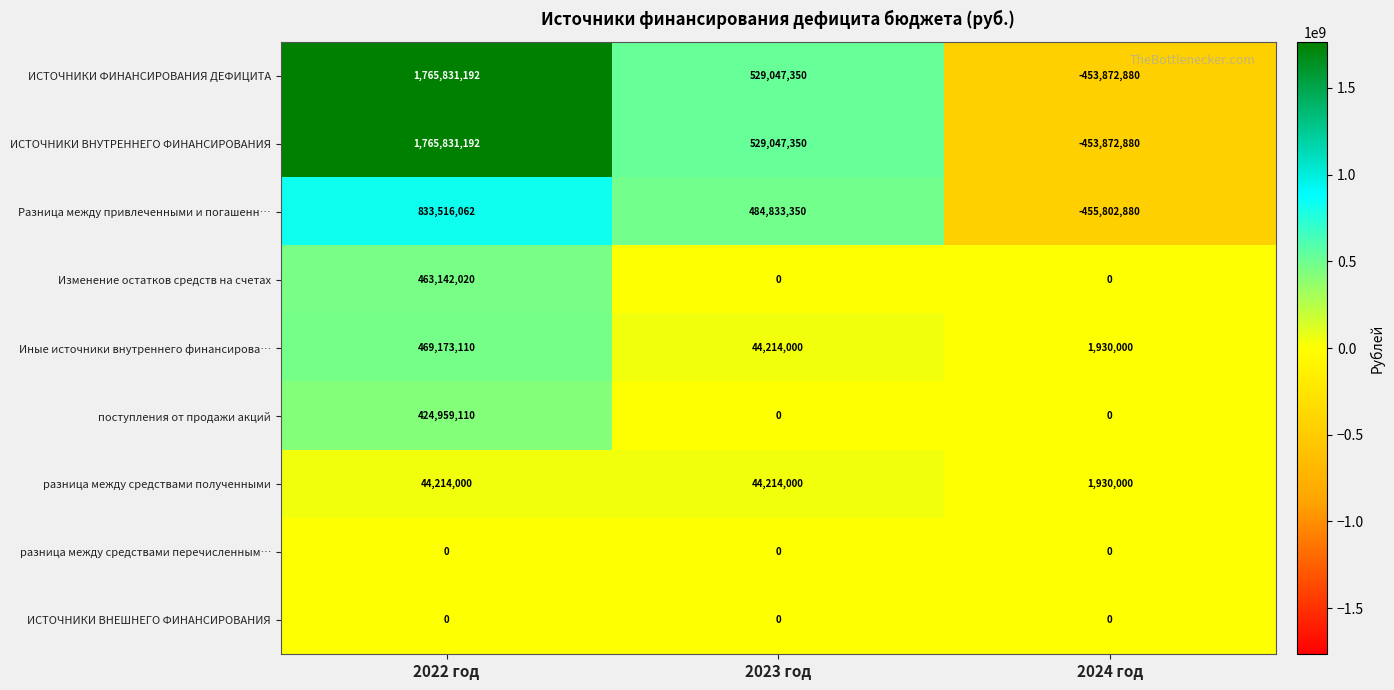

The value of поступления от продажи акций at 2024 год is 225908238. True or false?

False